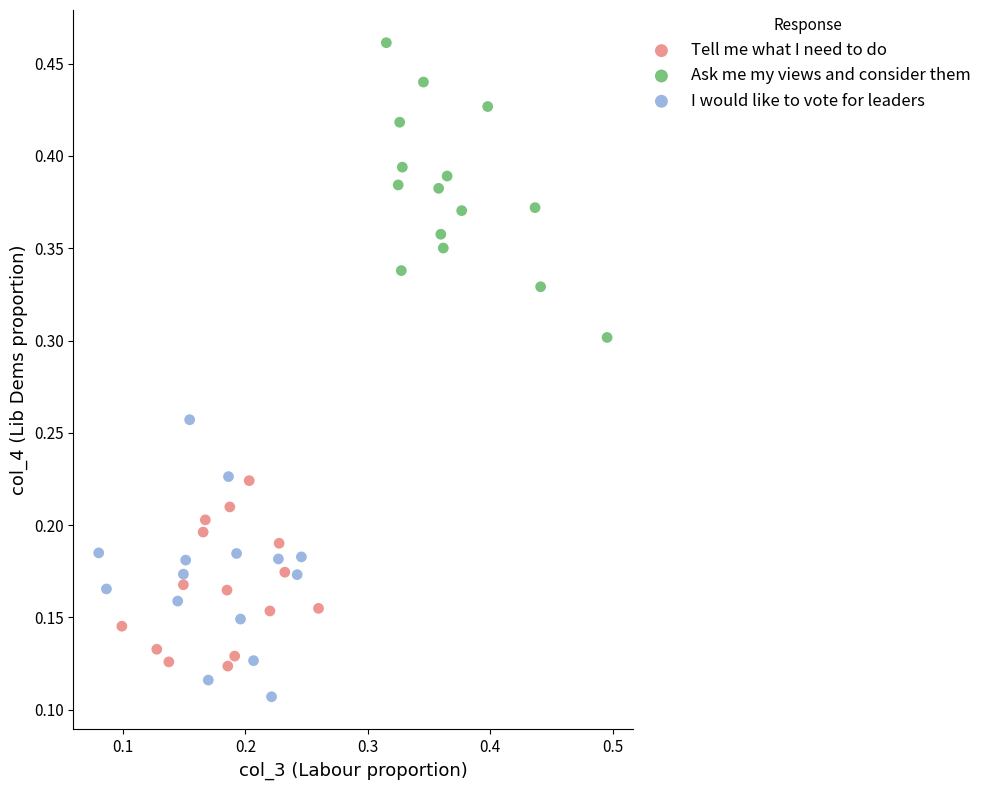

Which series contains the lowest Y value?

I would like to vote for leaders